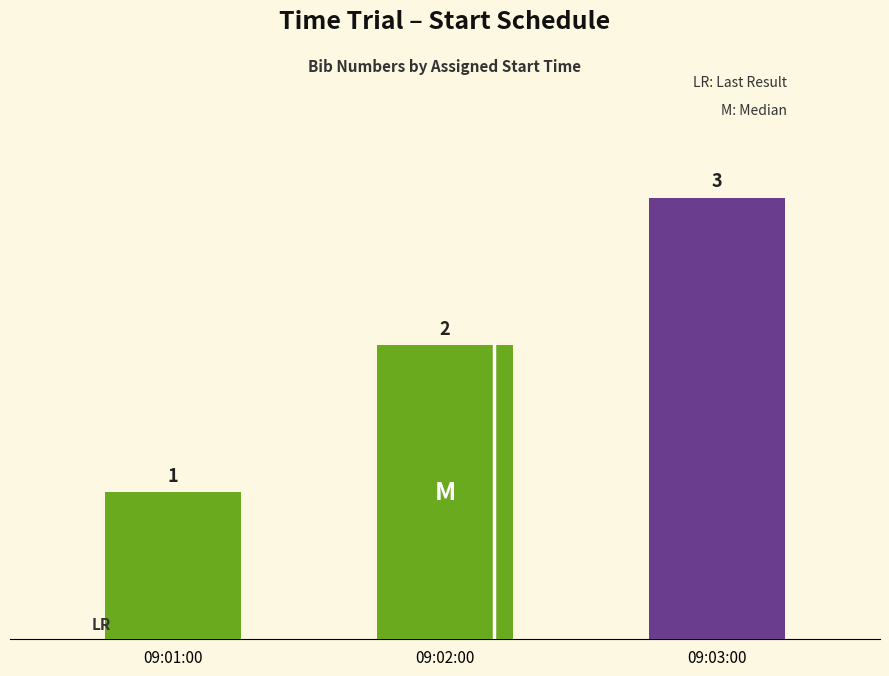

What position from the left is 09:03:00?

3